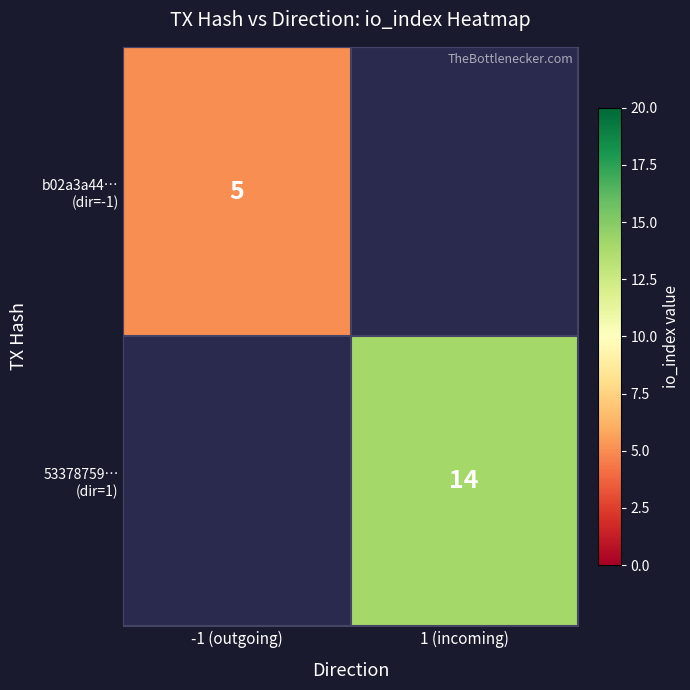

What is the greatest value displayed?

14.0